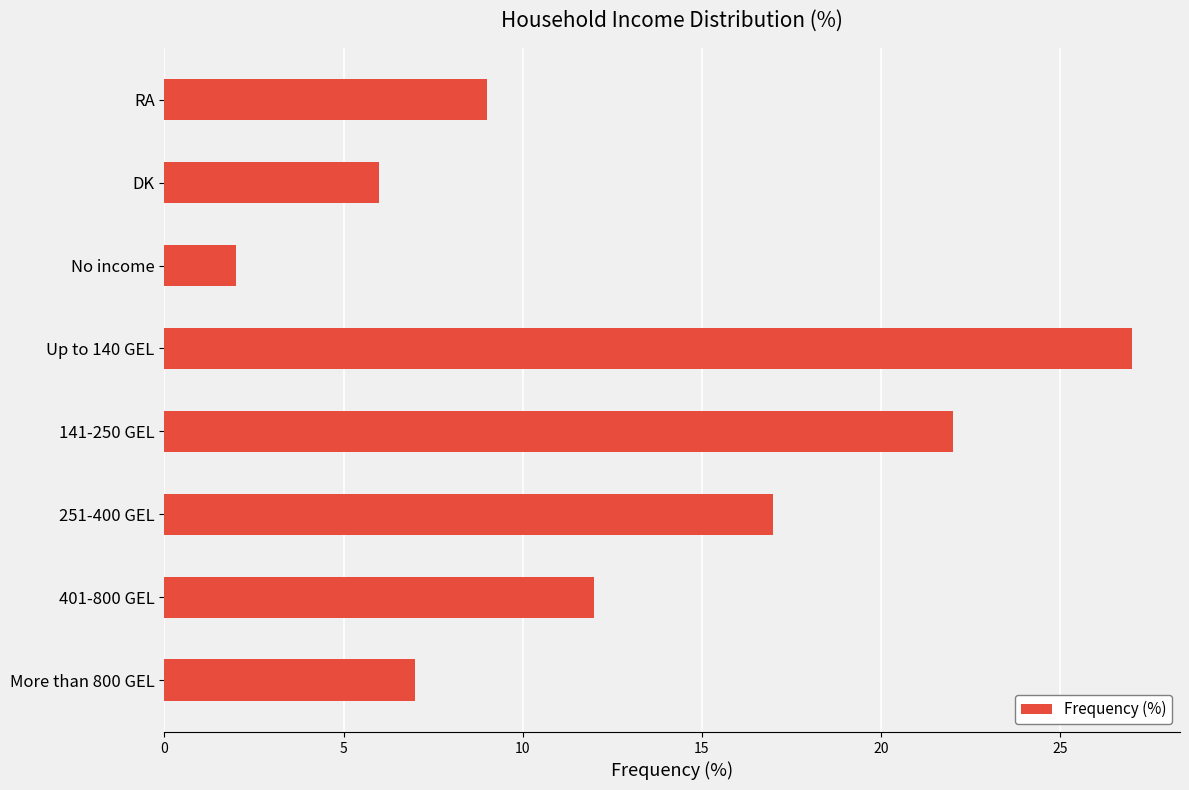

Reading bottom to top, what are all the values shown in this chart?

7	12	17	22	27	2	6	9